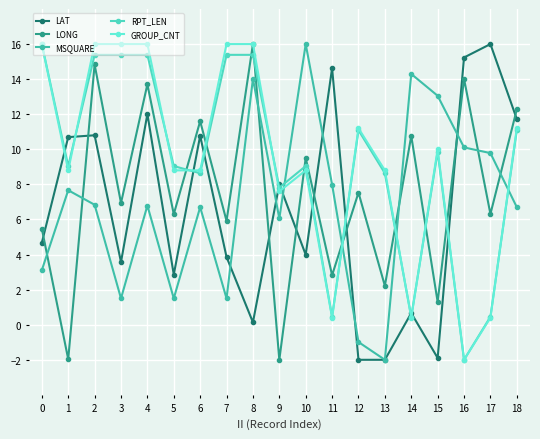

What is the value of the LAT point at the 4th from the left?

3.6